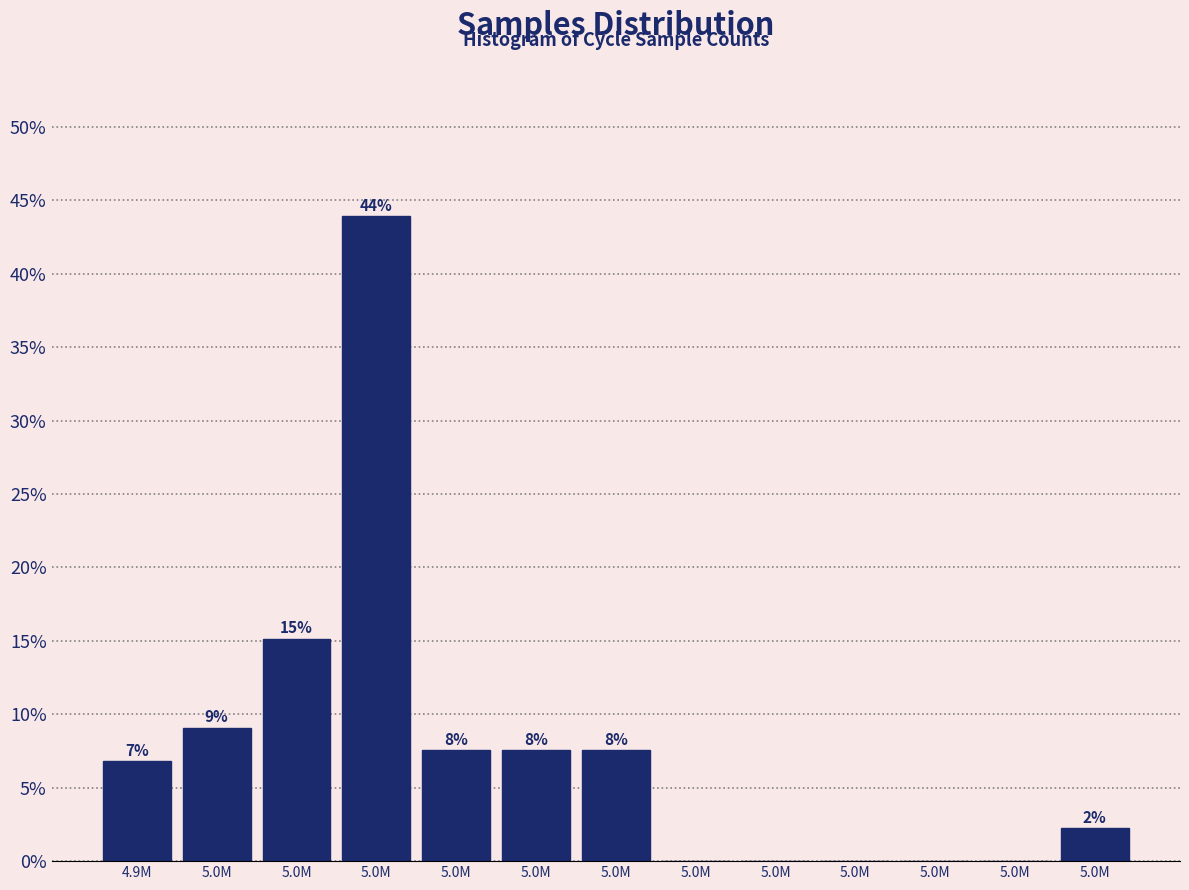

Are the bars horizontal?

No